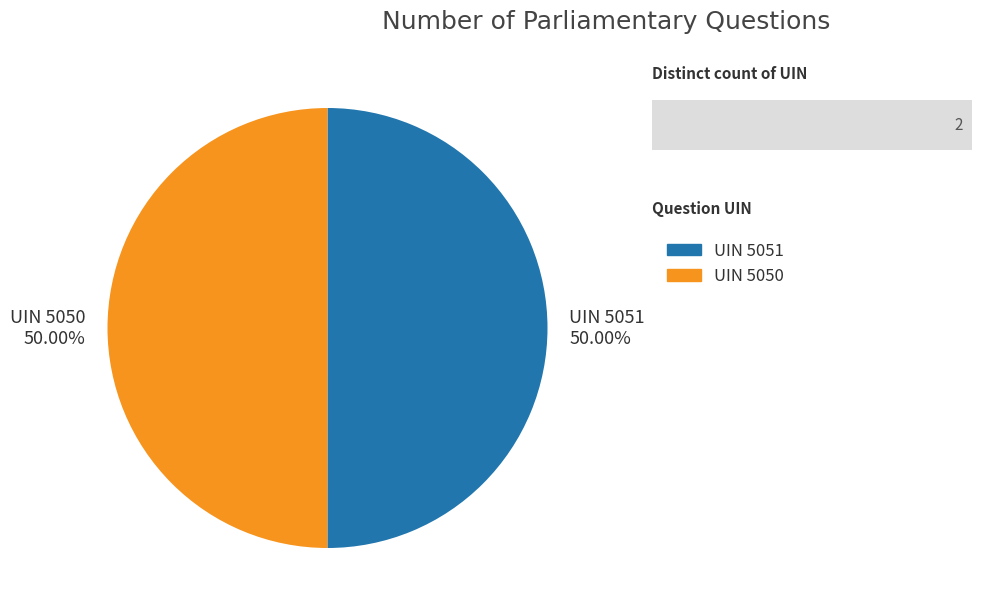

Is the sum of UIN 5051 50.00% and UIN 5050 50.00% greater than half?

Yes